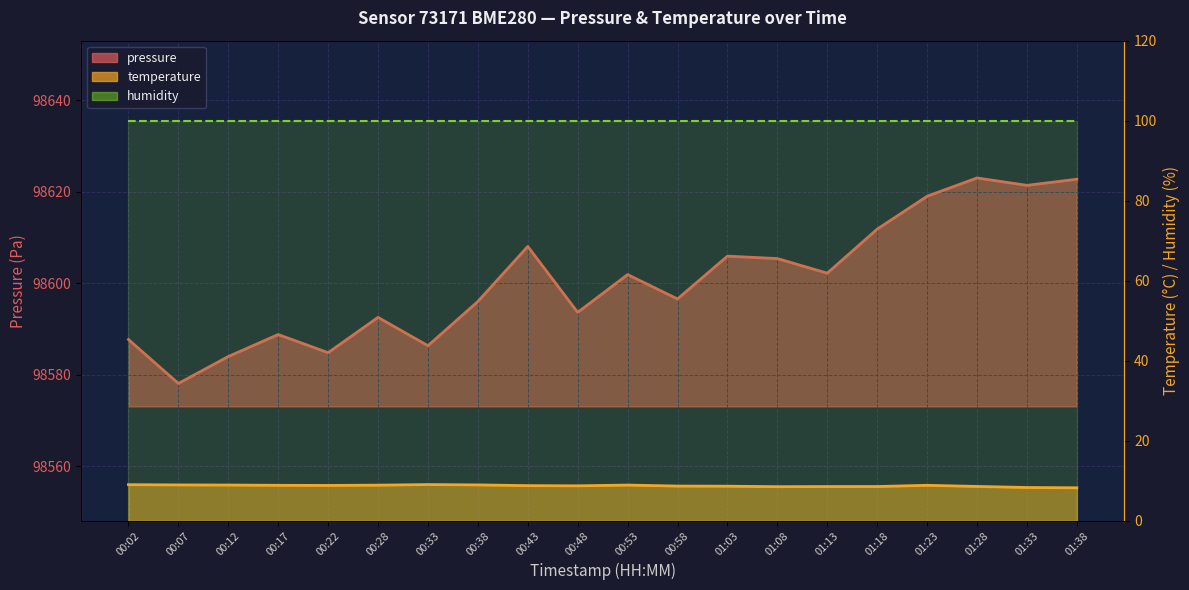

How many values in the pressure series are below 98601?

10